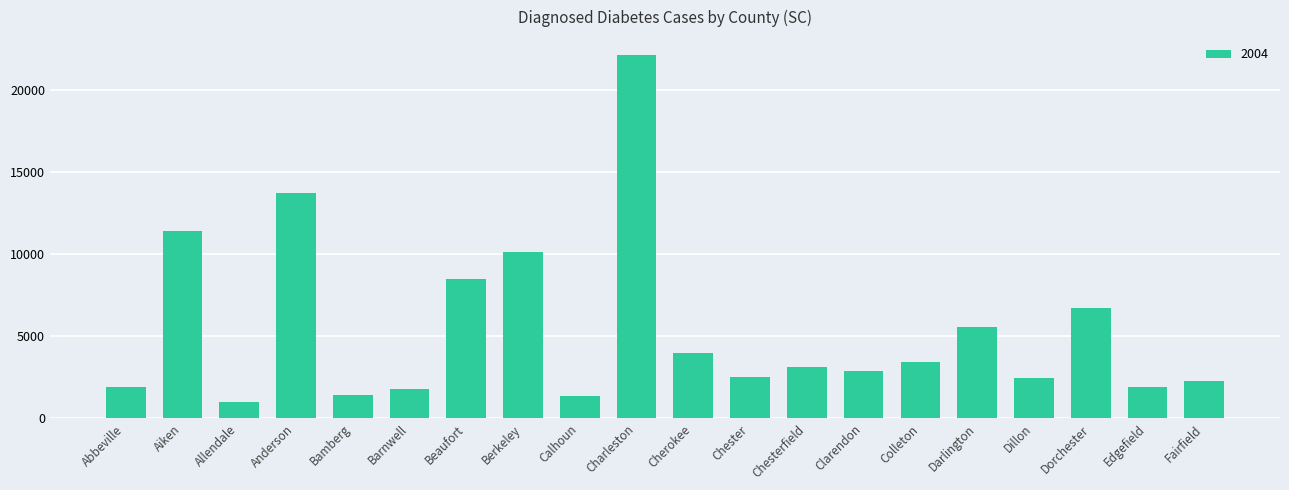

What is the label of the 6th bar from the right?

Colleton